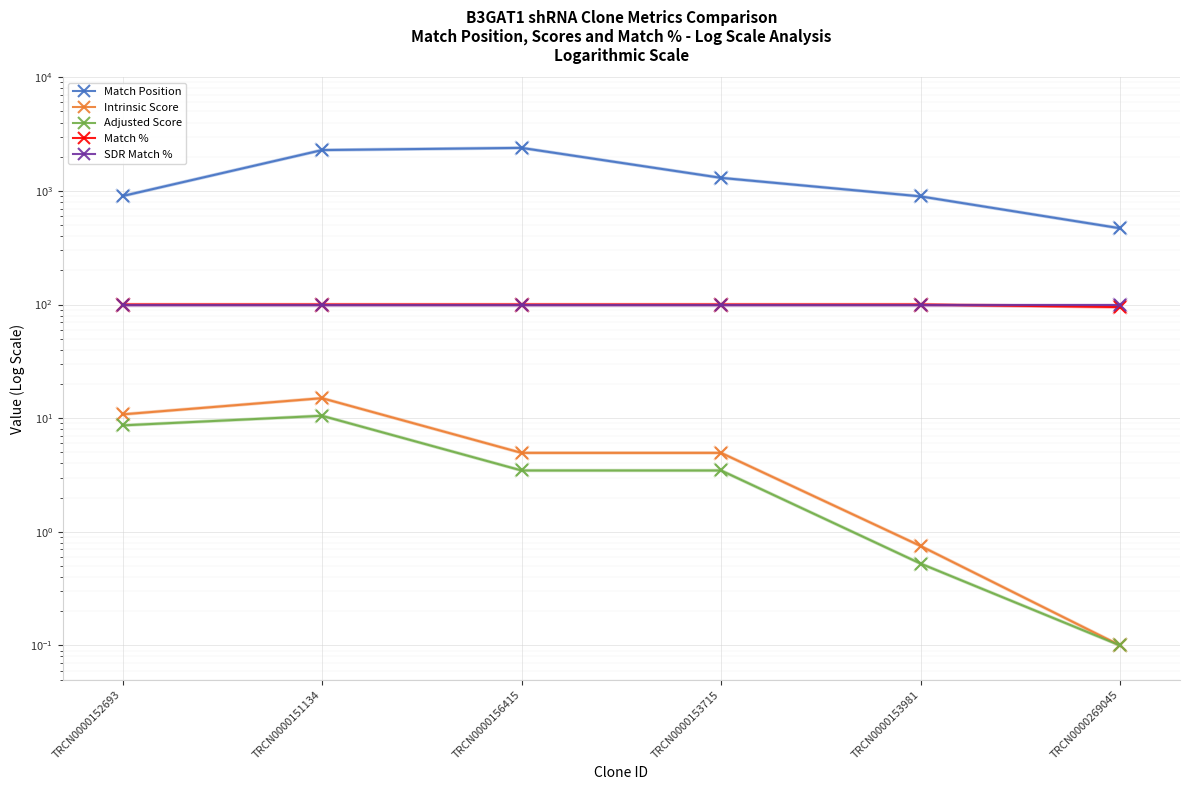

The value of Intrinsic Score at TRCN0000269045 is 0.1. True or false?

True